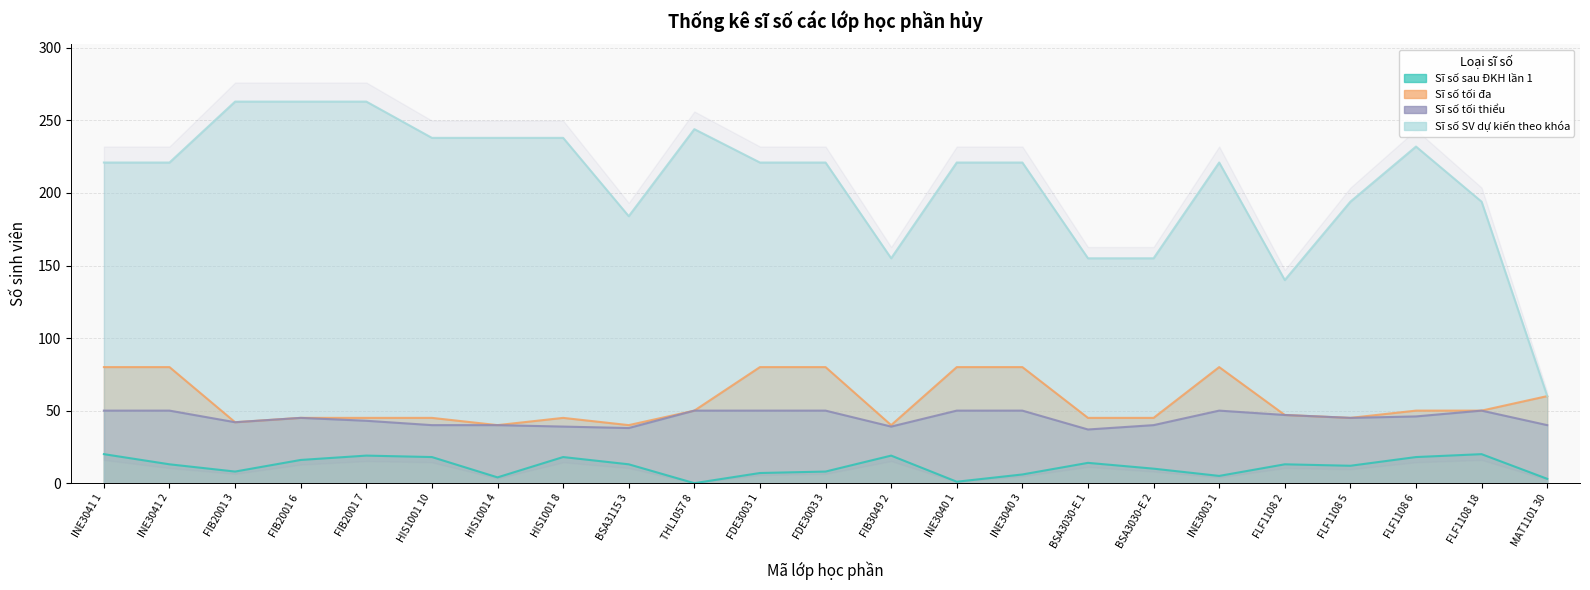

True or false: Sĩ số tối thiểu and Sĩ số sau ĐKH lần 1 cross at least once.

False